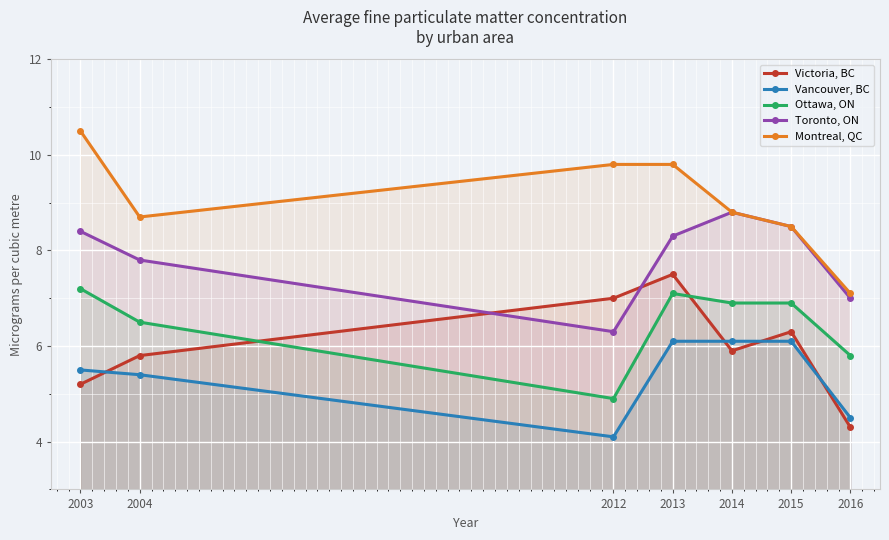

What is the smallest value displayed?

4.1